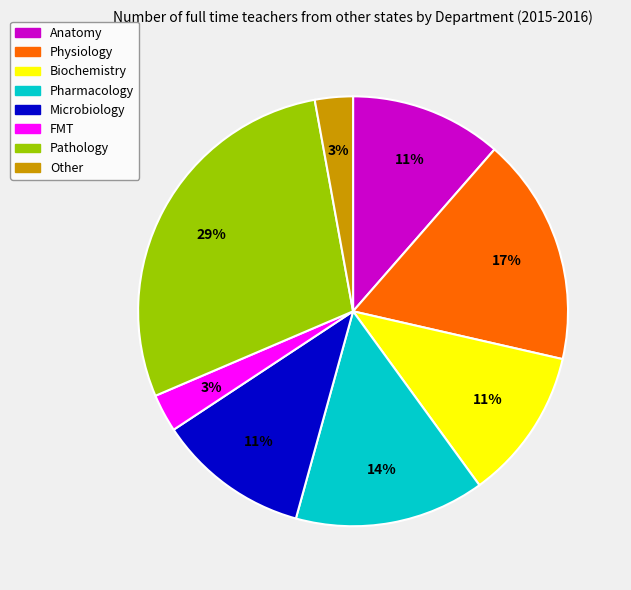

To the nearest percent, what is the difference between the largest and smallest slice percentages?

26%